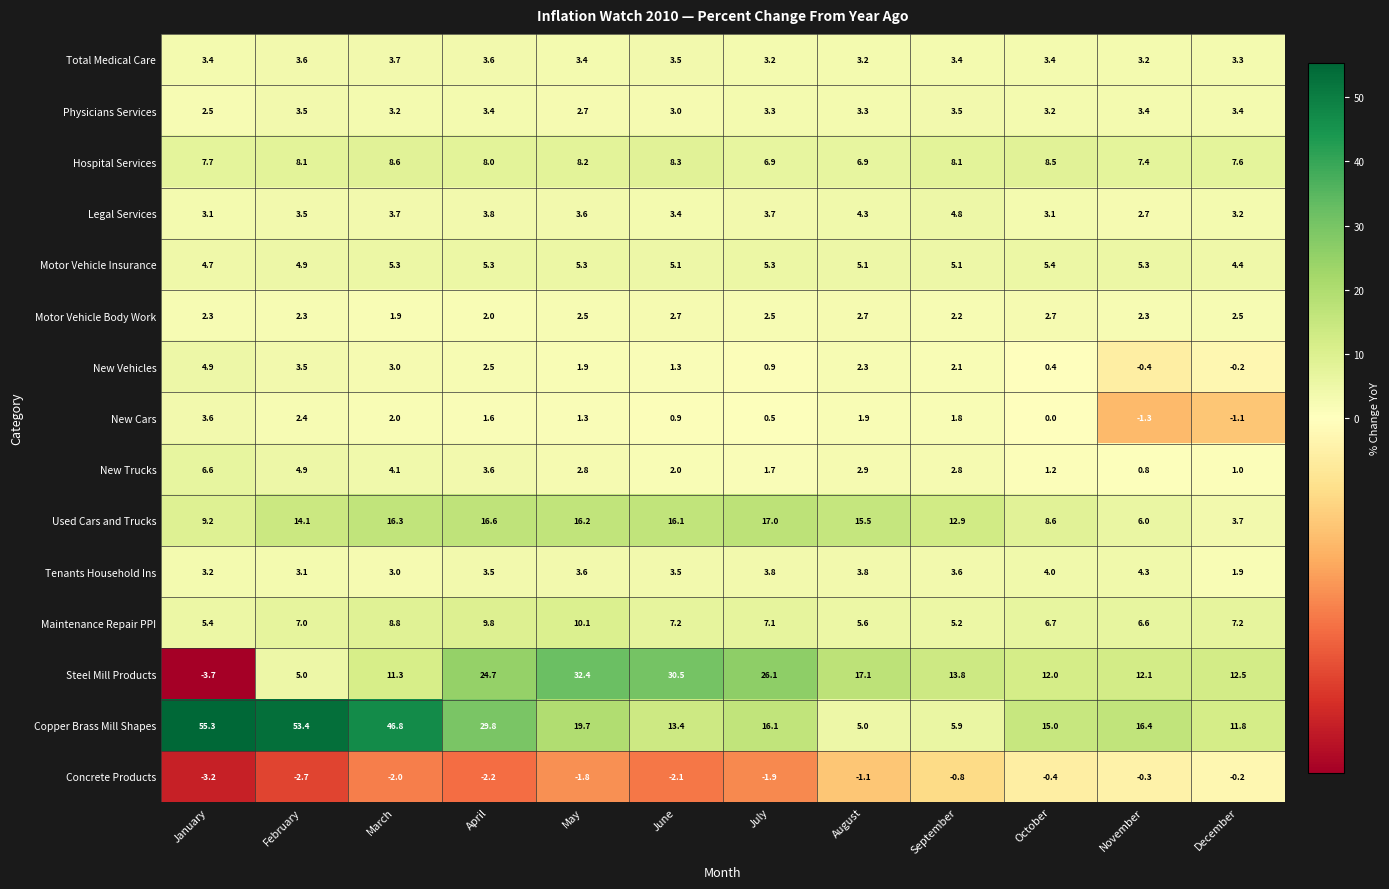

Is it true that New Cars equals 0.5 at July?

True